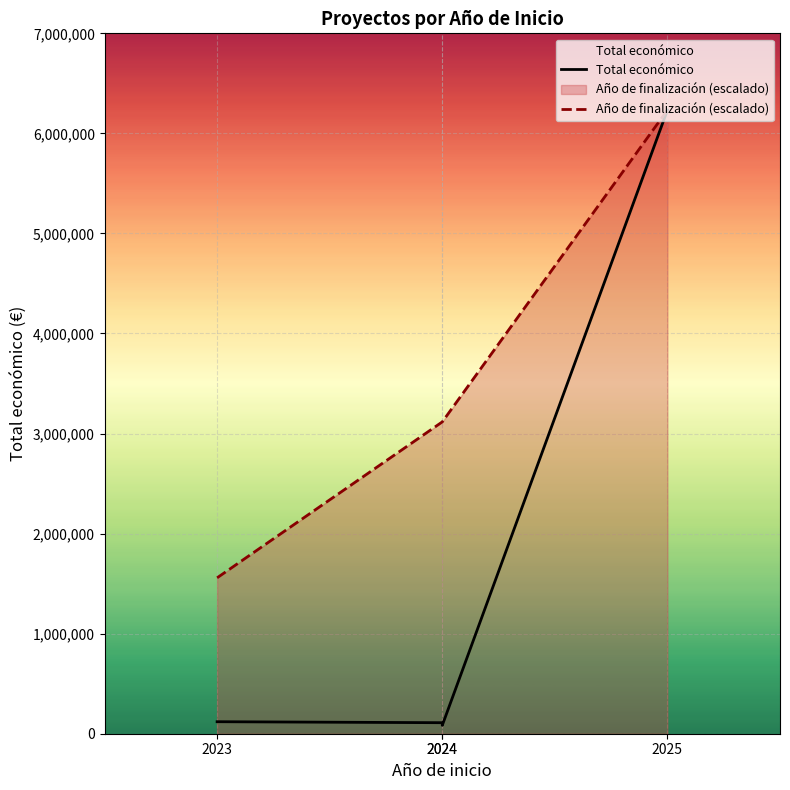

How many lines are shown in the chart?

2